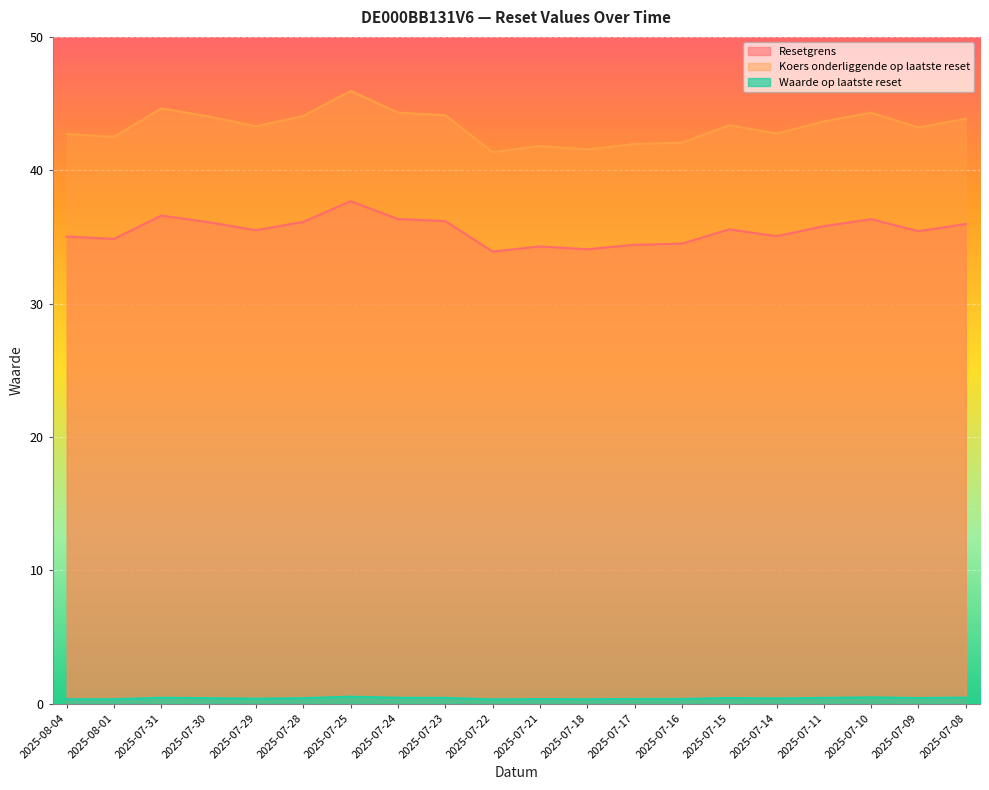

Which series has the largest total across all categories?

Koers onderliggende op laatste reset